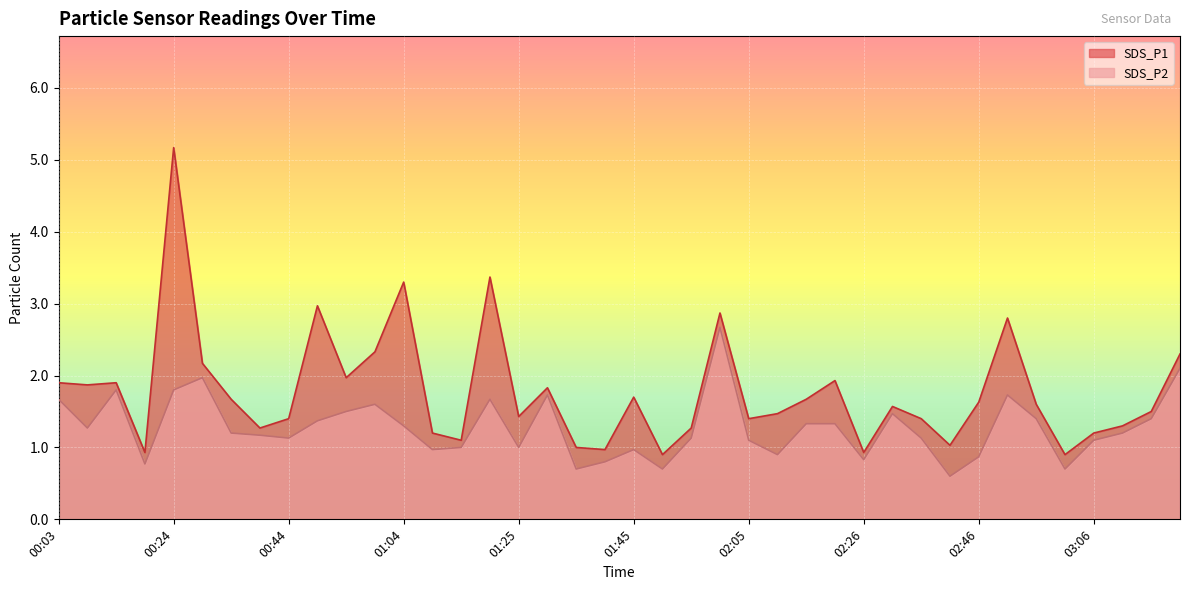

What is the label of the 27th point from the left?

02:15